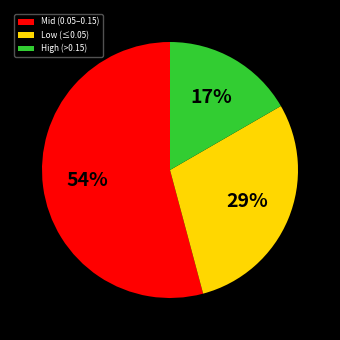

Does Low (≤0.05) represent more than half of the total?

No